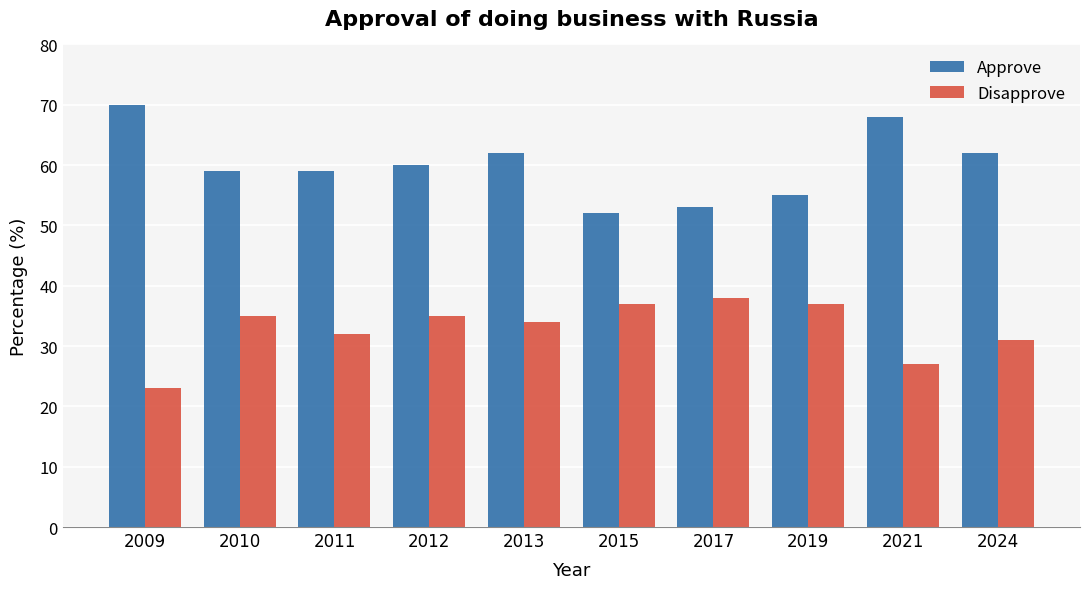

Read the Approve value at 2013, to the nearest 10.

60